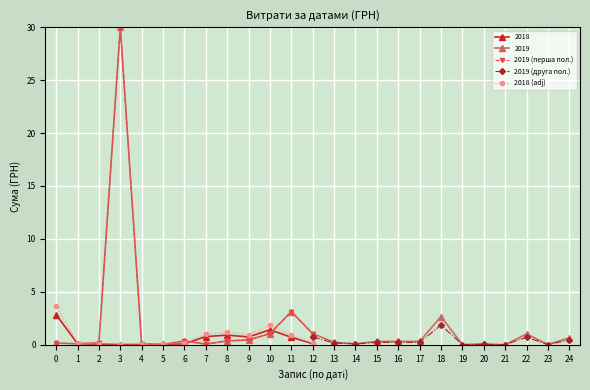

True or false: 2019 (перша пол.) has more than 1 points higher than both neighbors.

True